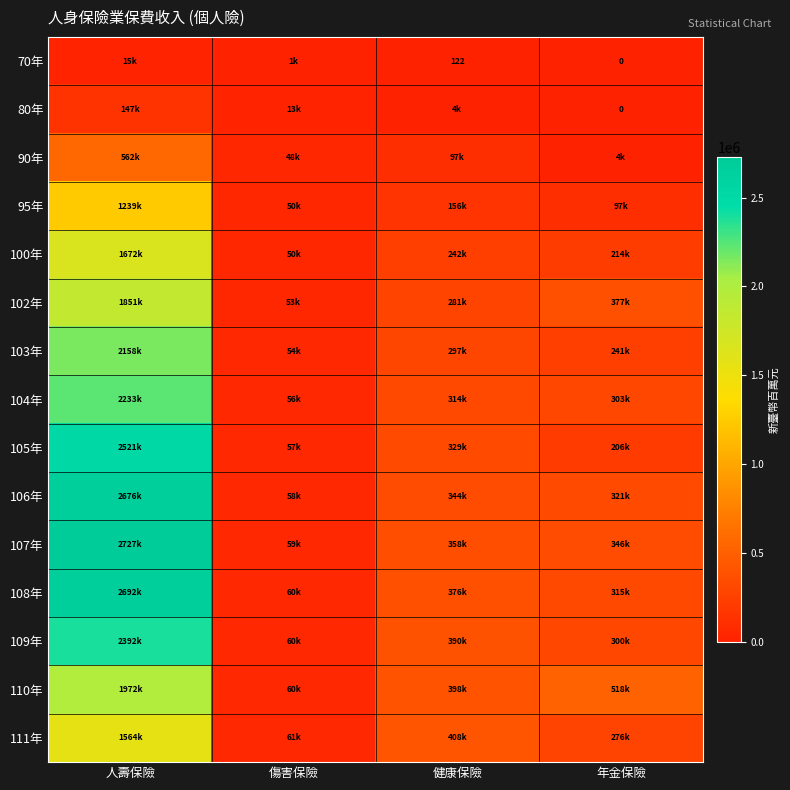

What is the total value across all series at 人壽保險?

26420799.6